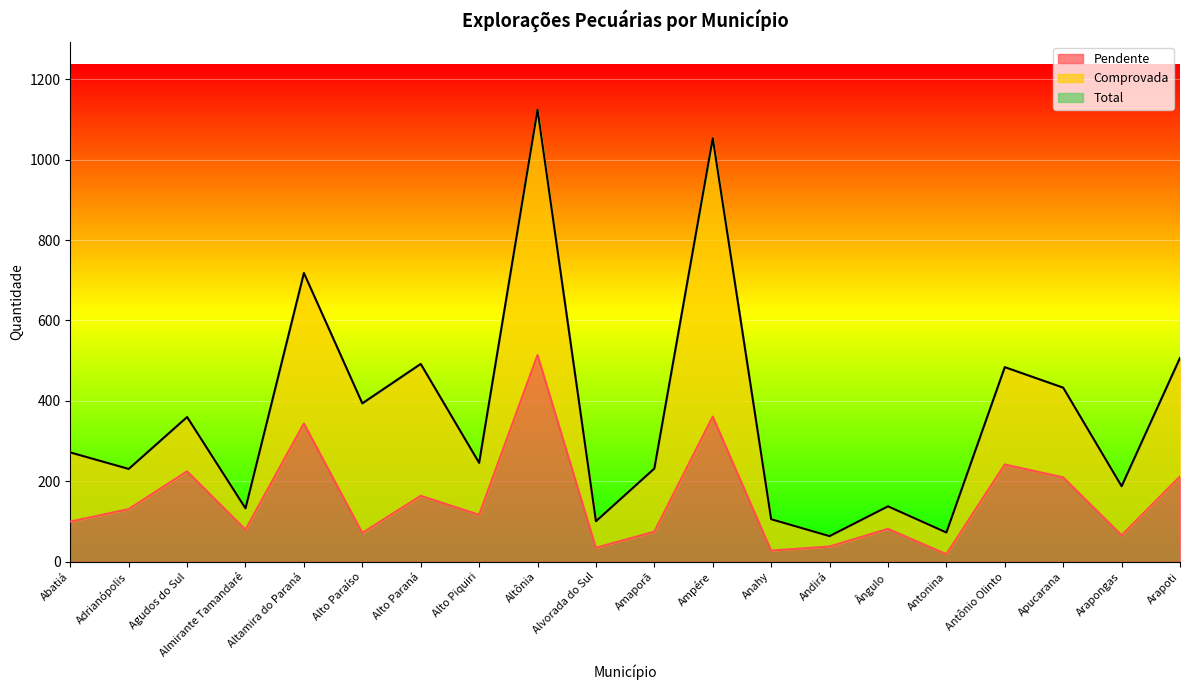

True or false: Pendente and Total intersect in this chart.

False